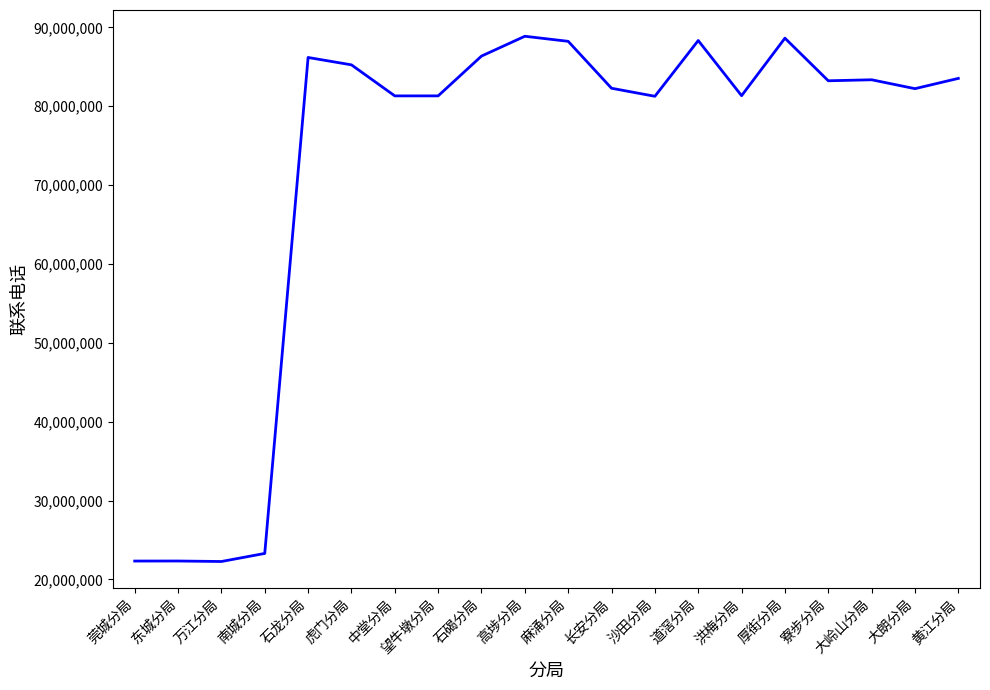

Is it true that the value at 大岭山分局 is 24744263?

False